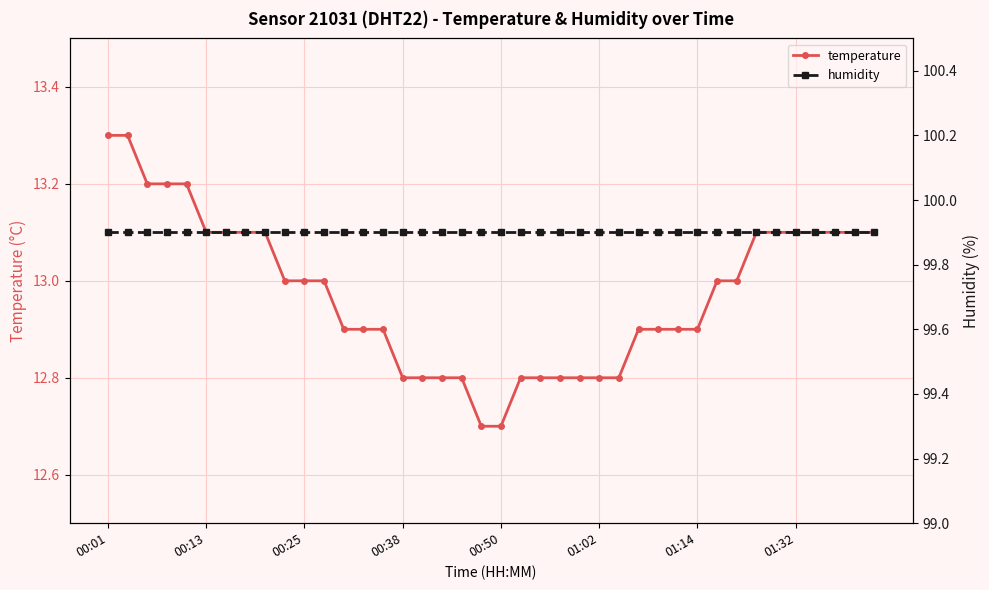

What is the lowest value of the humidity series?

99.9